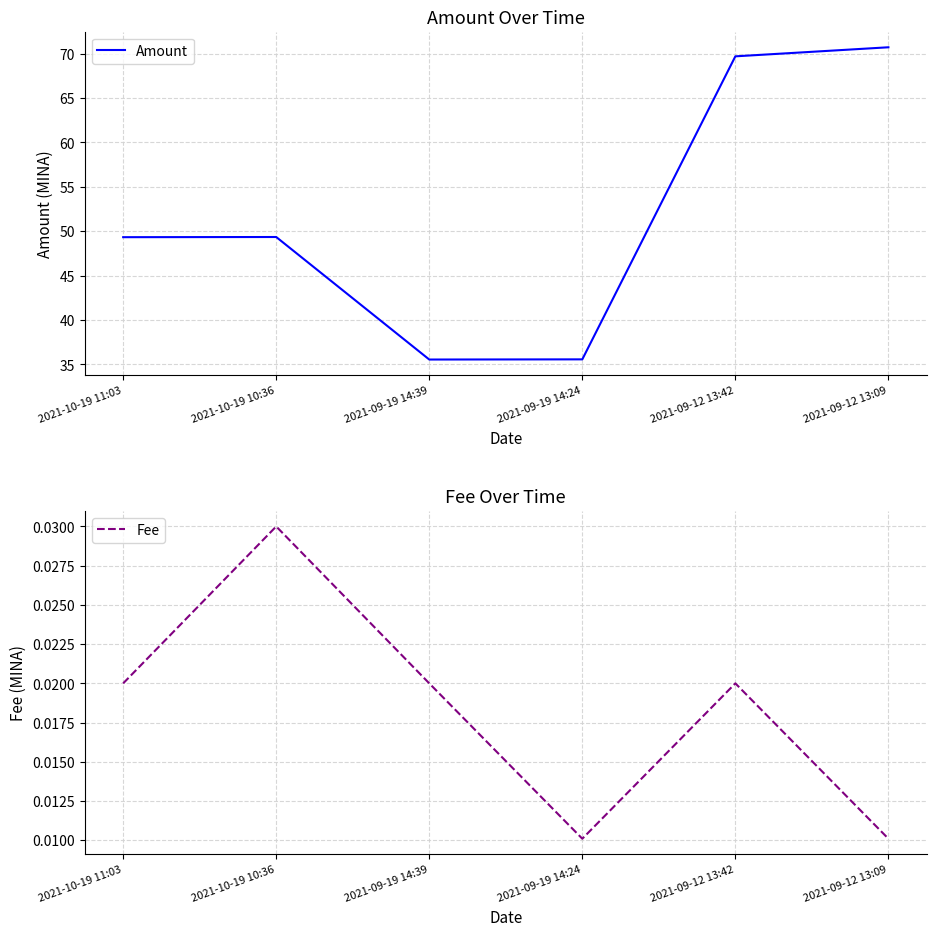

True or false: Amount has more than 2 points higher than both neighbors.

False